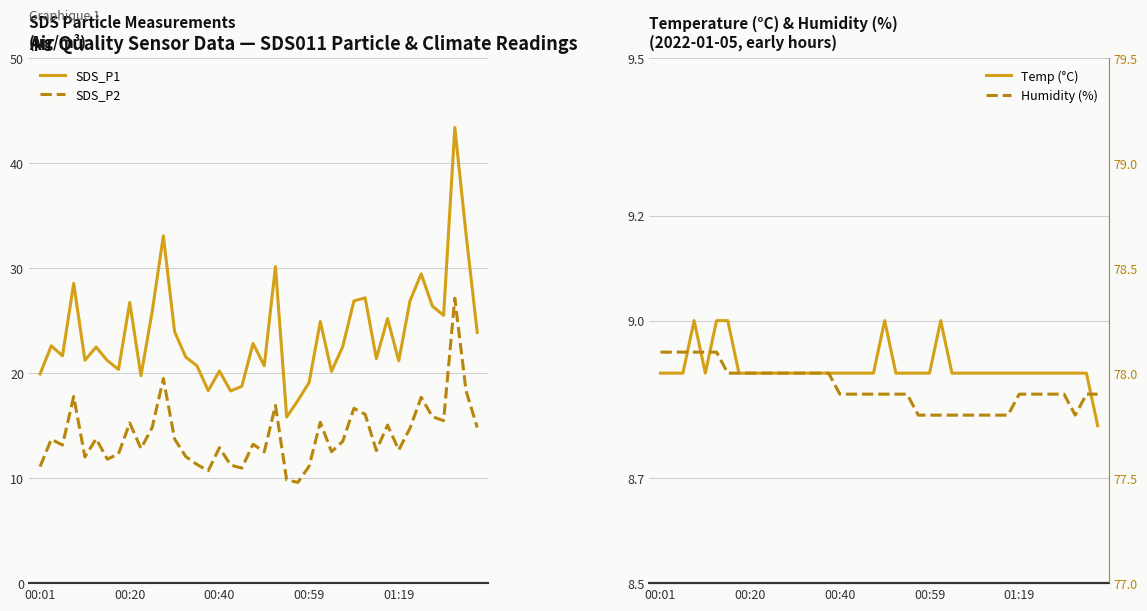

True or false: SDS_P2 and Humidity (%) intersect in this chart.

False